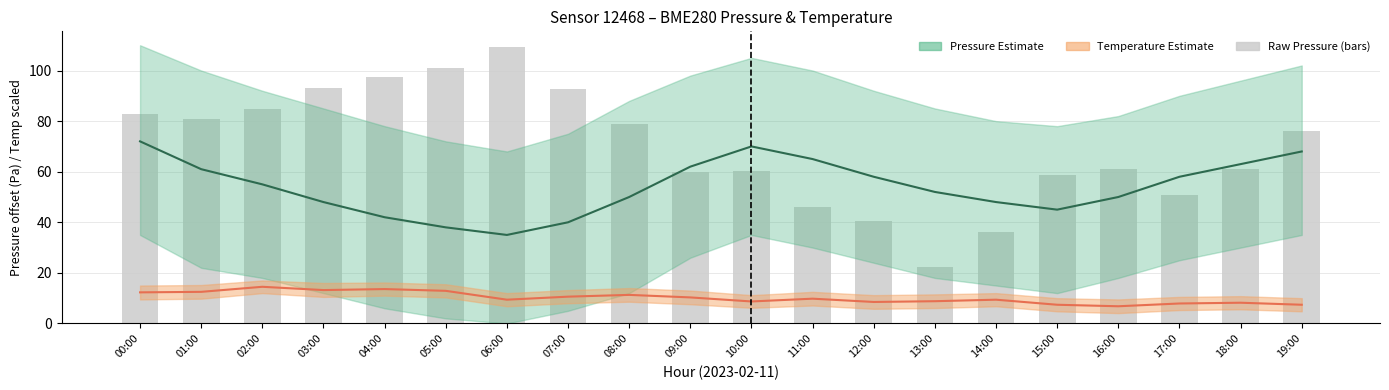

Rank the categories by Pressure Mean value from highest to lowest.

00:00, 10:00, 19:00, 11:00, 18:00, 09:00, 01:00, 12:00, 17:00, 02:00, 13:00, 08:00, 16:00, 03:00, 14:00, 15:00, 04:00, 07:00, 05:00, 06:00